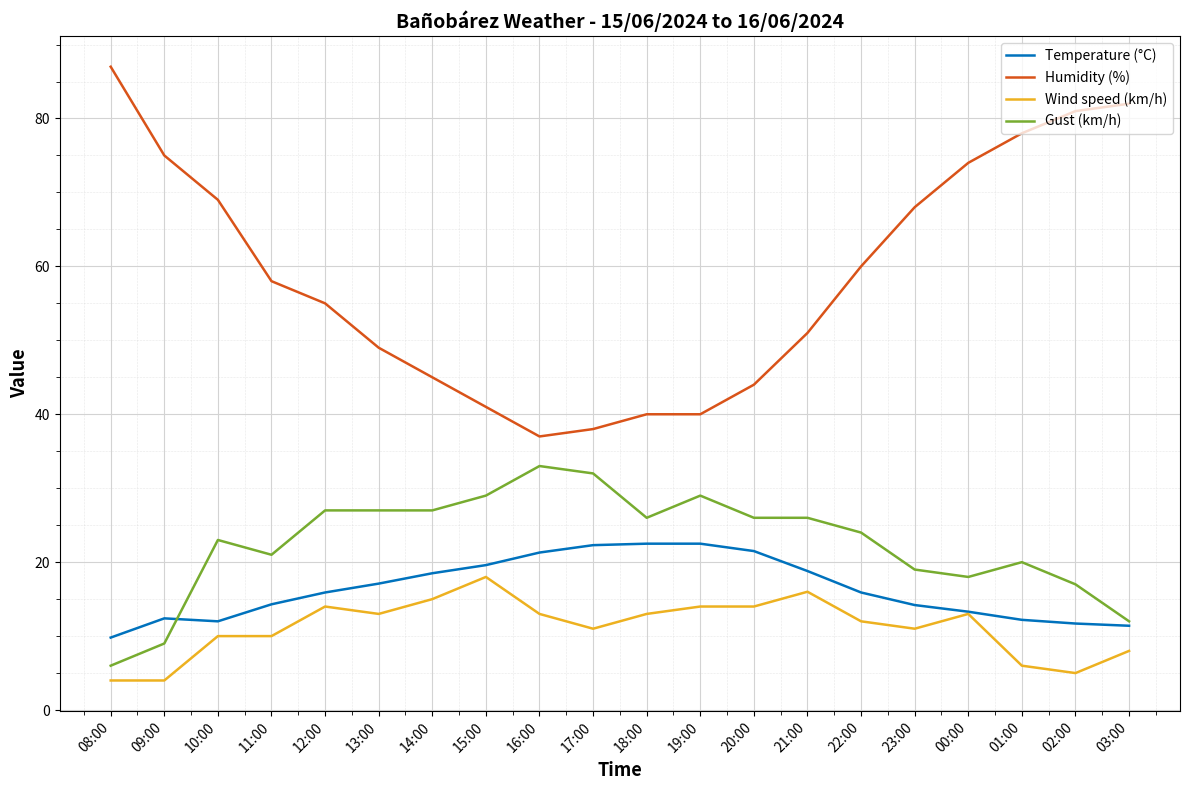

What is the smallest value displayed?

4.0